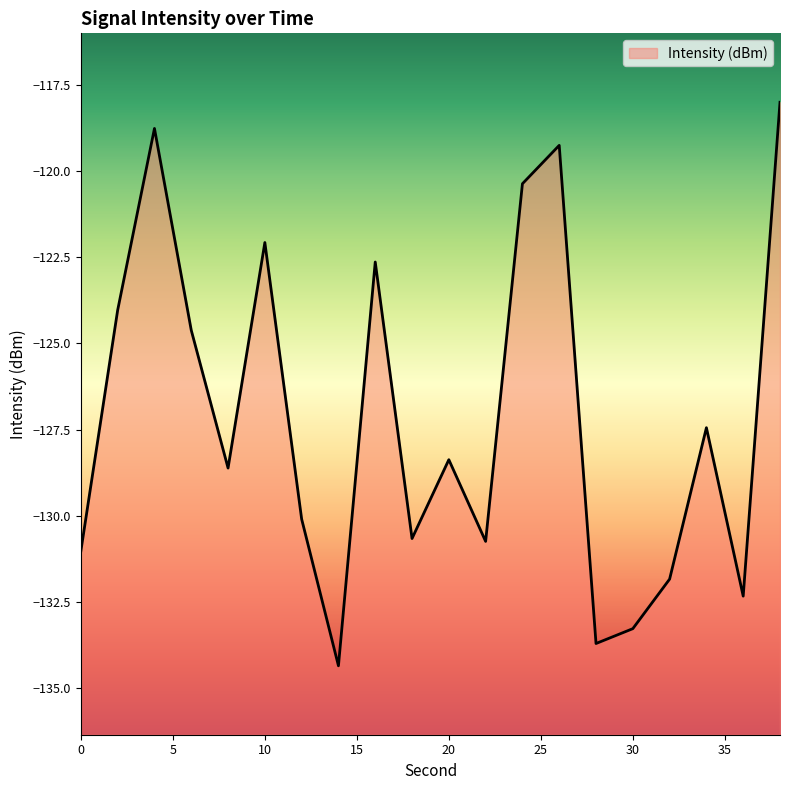

What is the change in value from 22 to 34?

+3.3